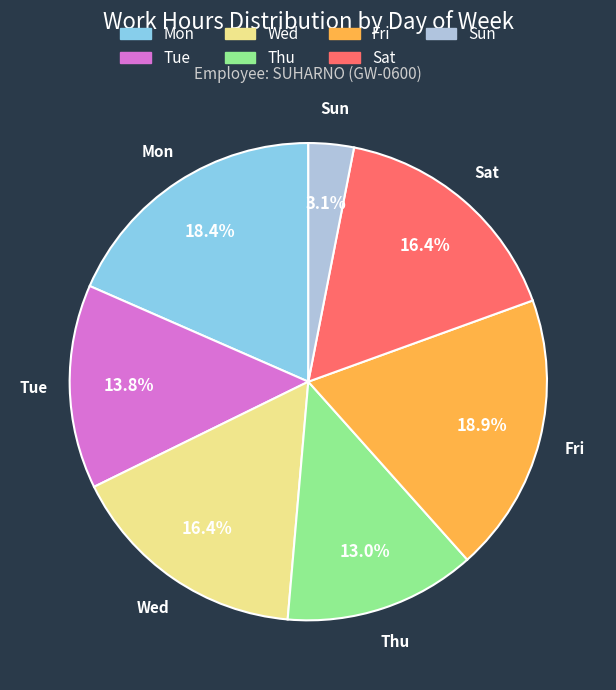

What is the smallest slice in the pie chart?

Sun